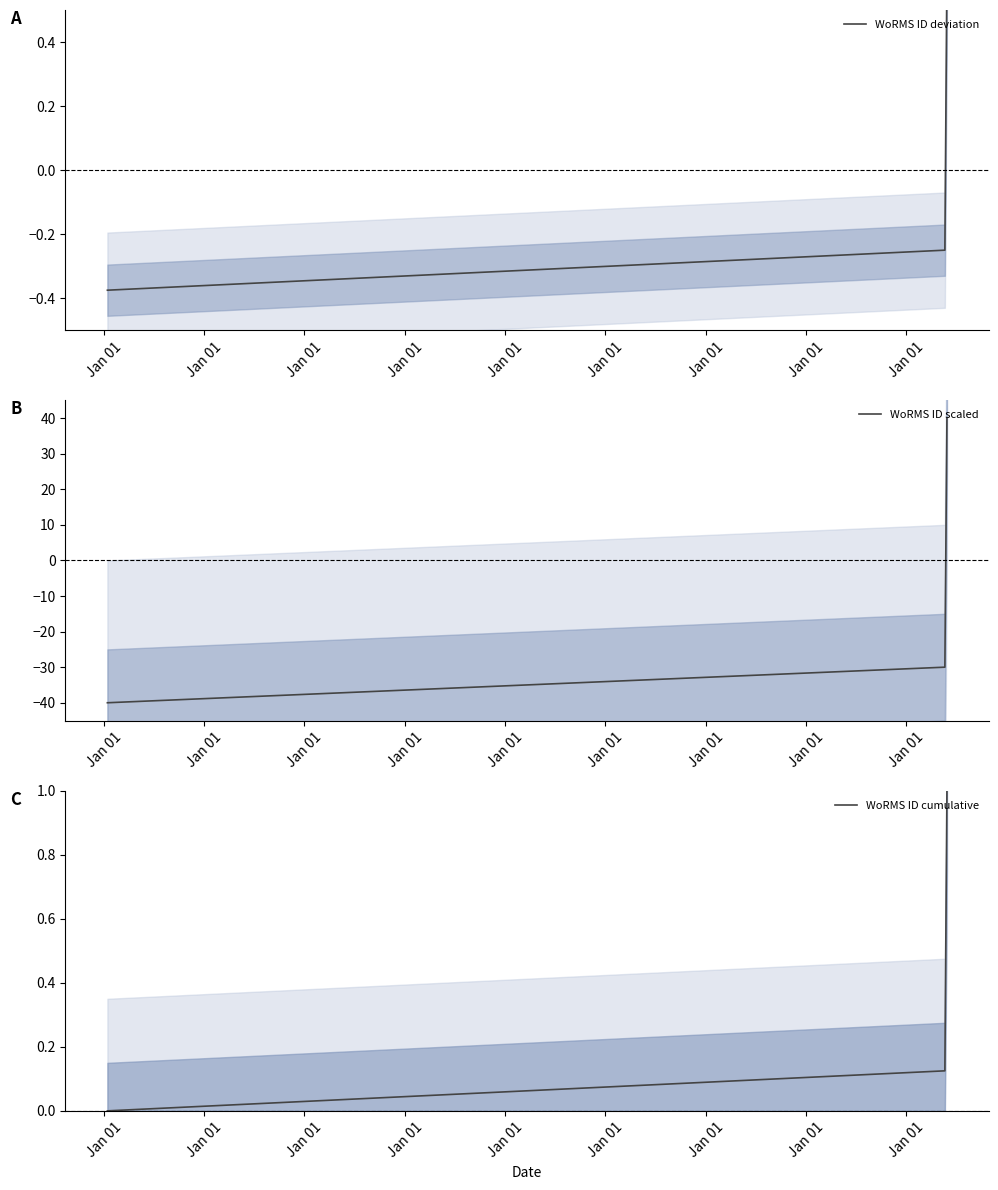

Reading right to left, what are all the values shown in this chart?

WoRMS ID deviation: 0.6	-0.2	-0.4
WoRMS ID scaled: 40.0	-30.0	-40.0
WoRMS ID cumulative: 1.0	0.1	0.0